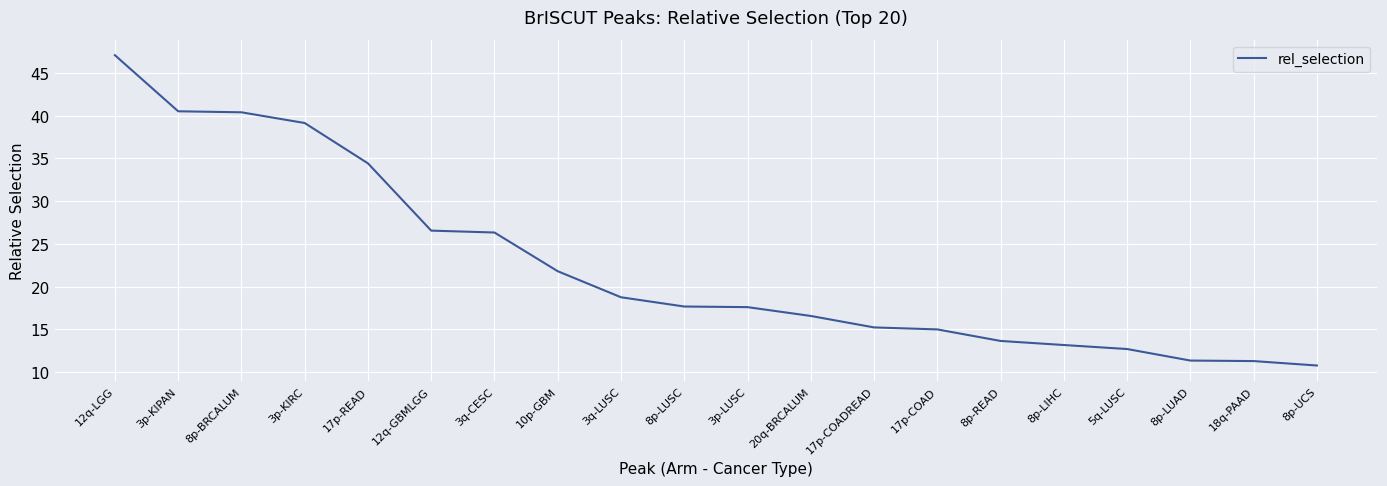

Where does the data first go above 17?

12q-LGG